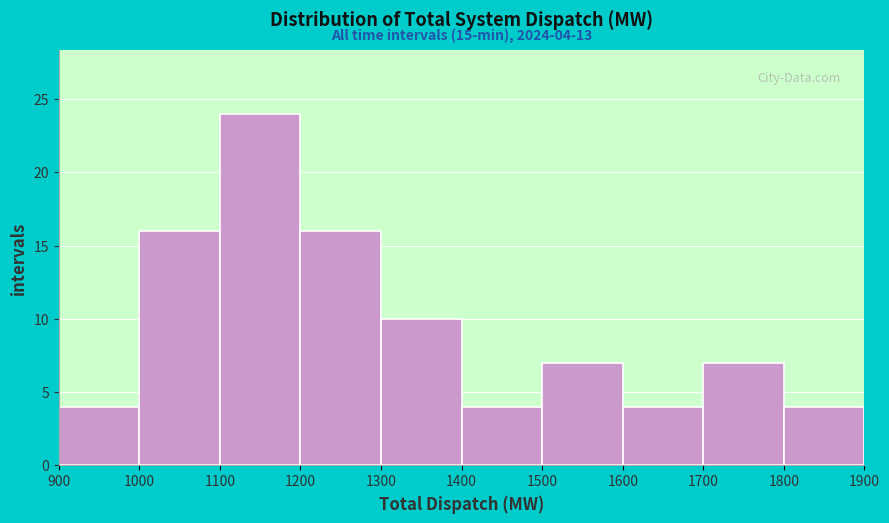

Over which range of the x-axis is the bar tallest?

1100 to 1200